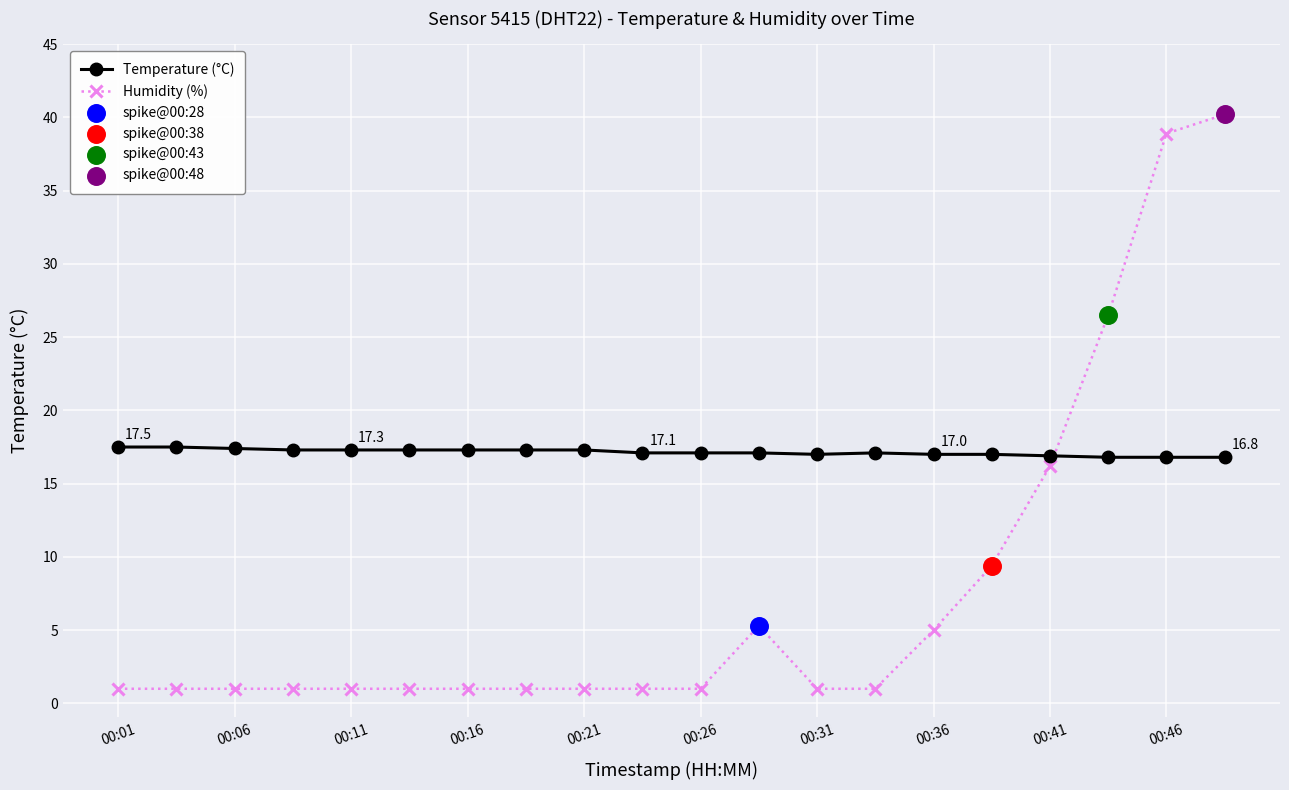

Which series has the largest total across all categories?

Temperature (°C)